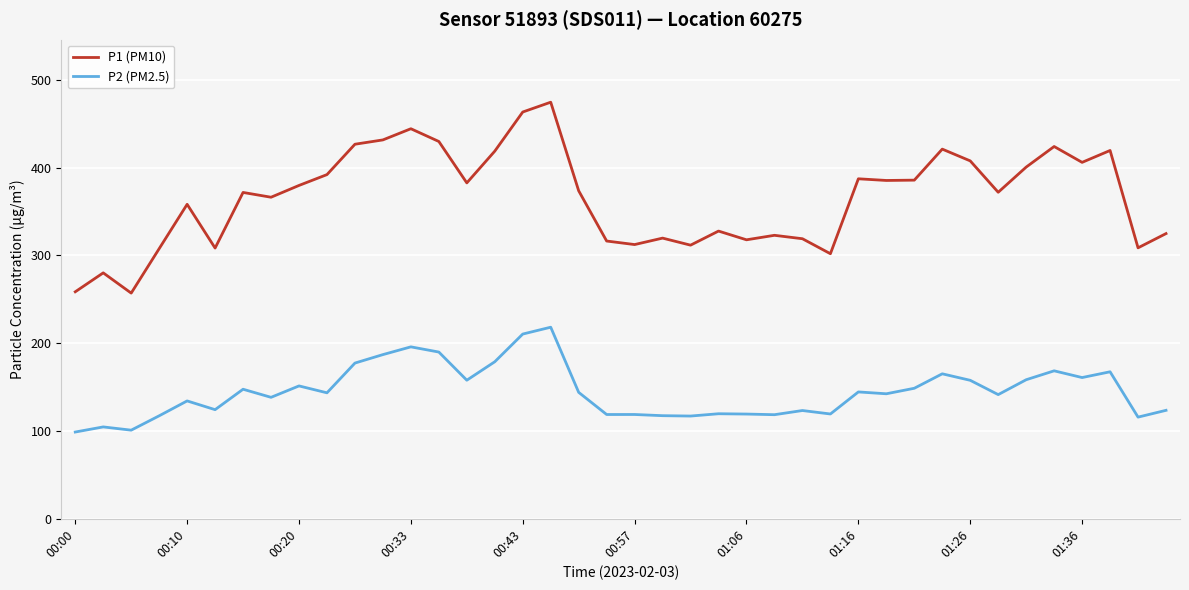

What is the smallest value displayed?

98.8